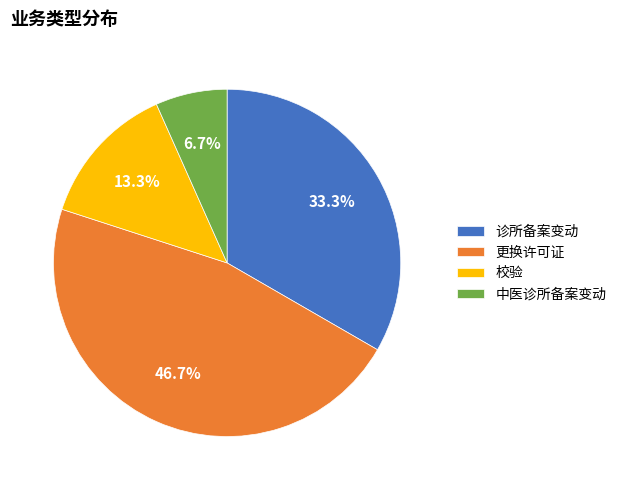

What is the smallest slice in the pie chart?

中医诊所备案变动